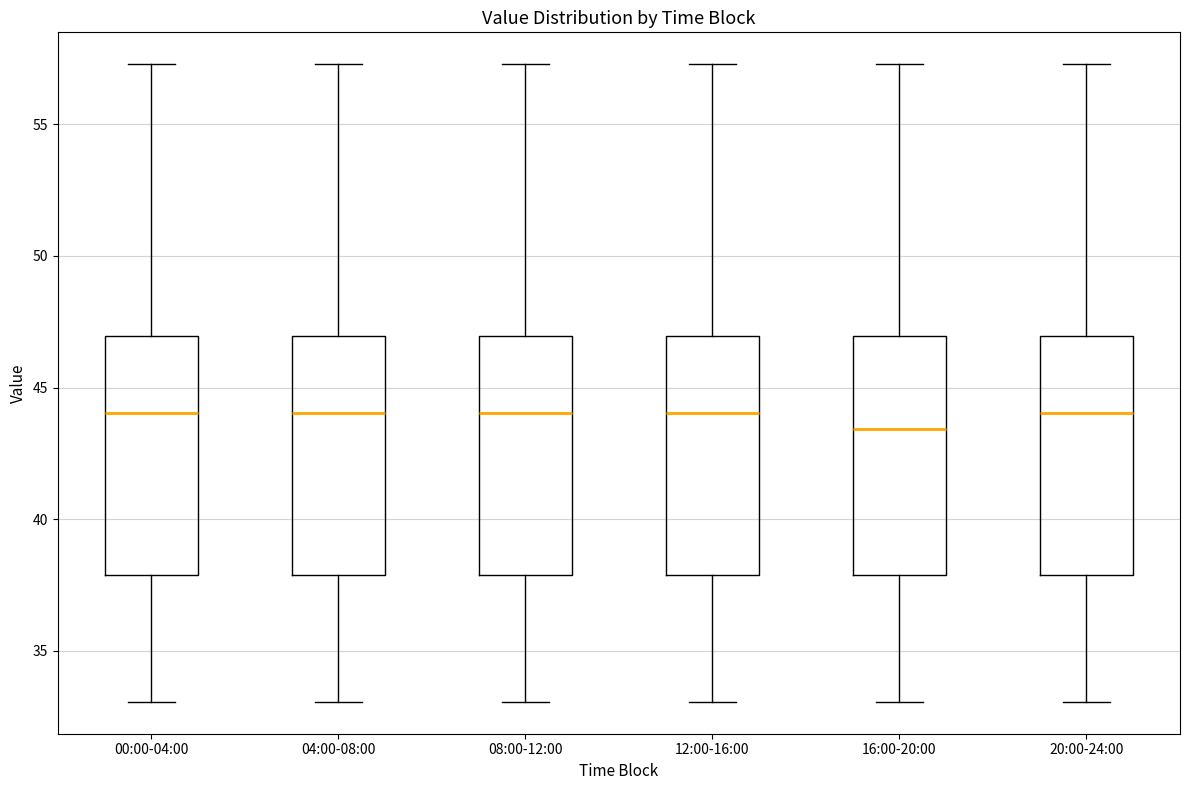

Reading left to right, transcribe this box plot: for each box, give where its median line is, the range the box spans, and where its two whiskers end, as read against the y-axis. The values are not printed on the chart, so give them approximately, as read against the axis.

00:00-04:00: median 44.0, box 38.0 to 47.0, whiskers 33.0 to 57.5
04:00-08:00: median 44.0, box 38.0 to 47.0, whiskers 33.0 to 57.5
08:00-12:00: median 44.0, box 38.0 to 47.0, whiskers 33.0 to 57.5
12:00-16:00: median 44.0, box 38.0 to 47.0, whiskers 33.0 to 57.5
16:00-20:00: median 43.5, box 38.0 to 47.0, whiskers 33.0 to 57.5
20:00-24:00: median 44.0, box 38.0 to 47.0, whiskers 33.0 to 57.5